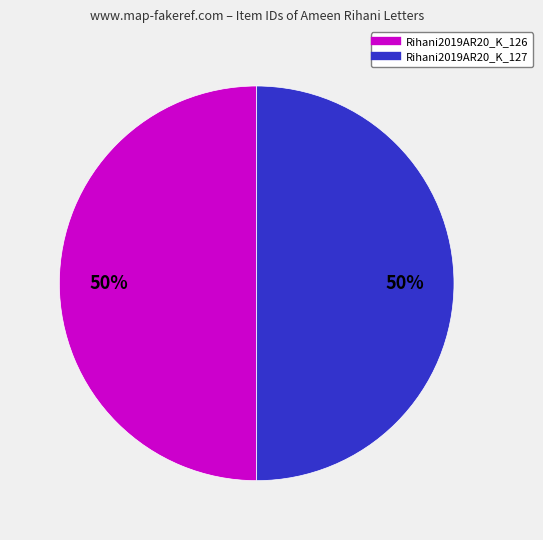

True or false: Rihani2019AR20_K_127 accounts for 50% of the total.

True